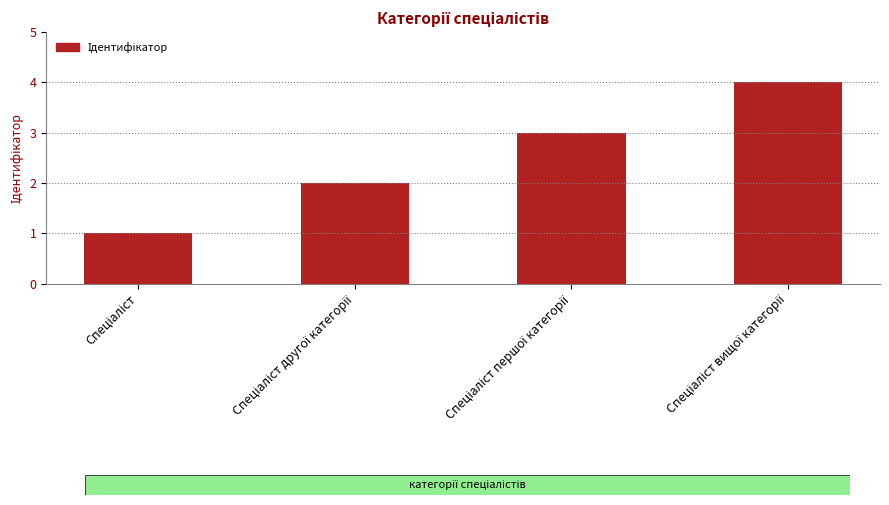

What is the sum of all values?

10